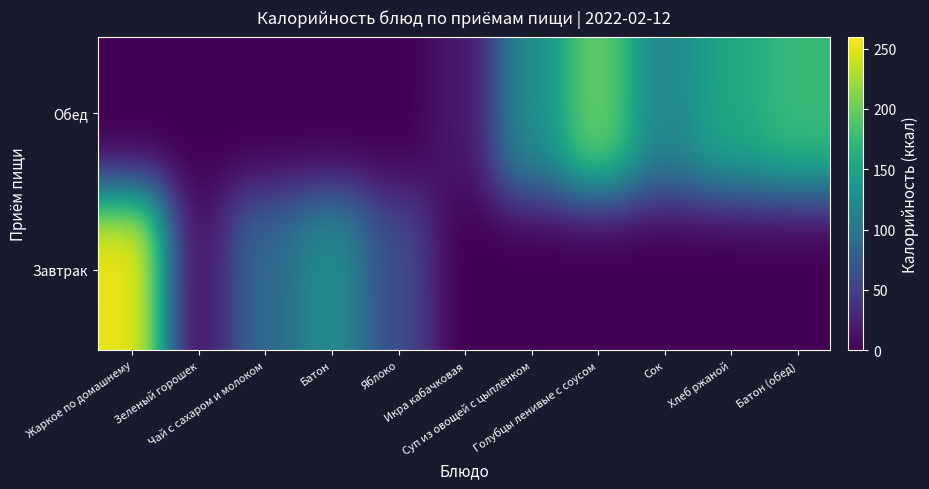

Where does the Обед series first go above 17?

Икра кабачковая